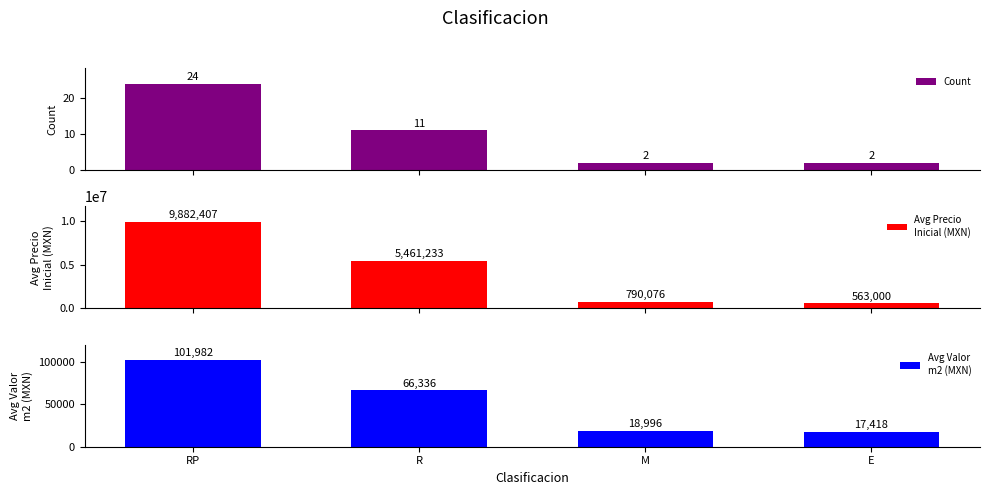

Where is Avg Valor
m2 (MXN) nearest to the value 59700?

R